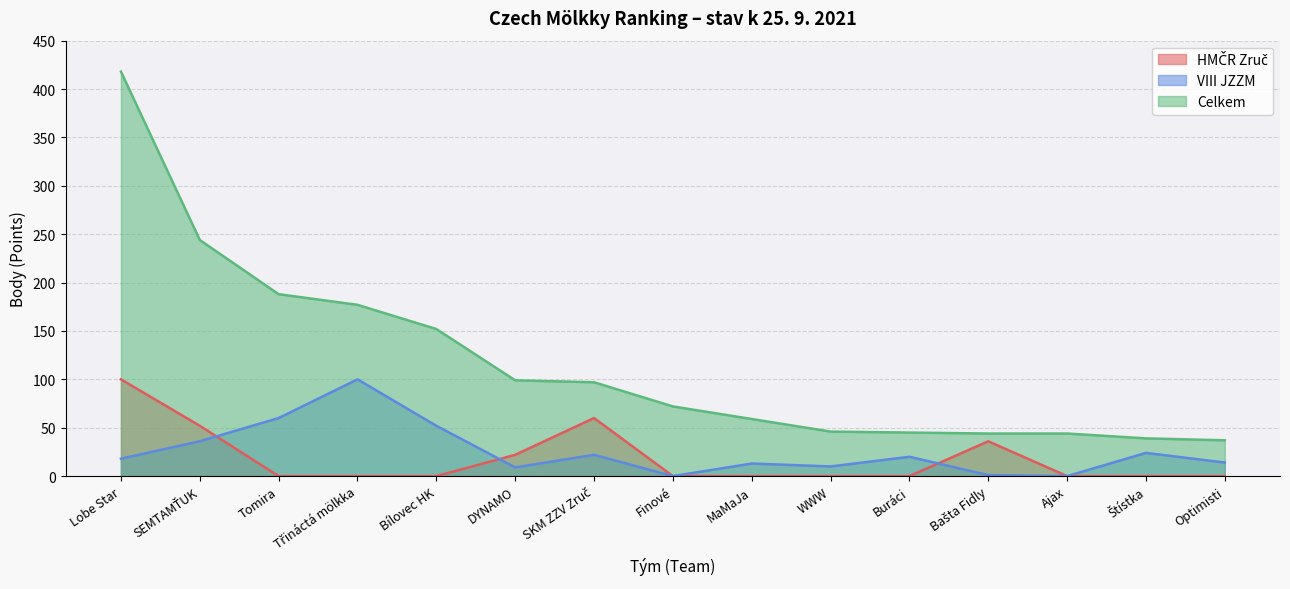

Which series has the largest range (max minus min)?

Celkem